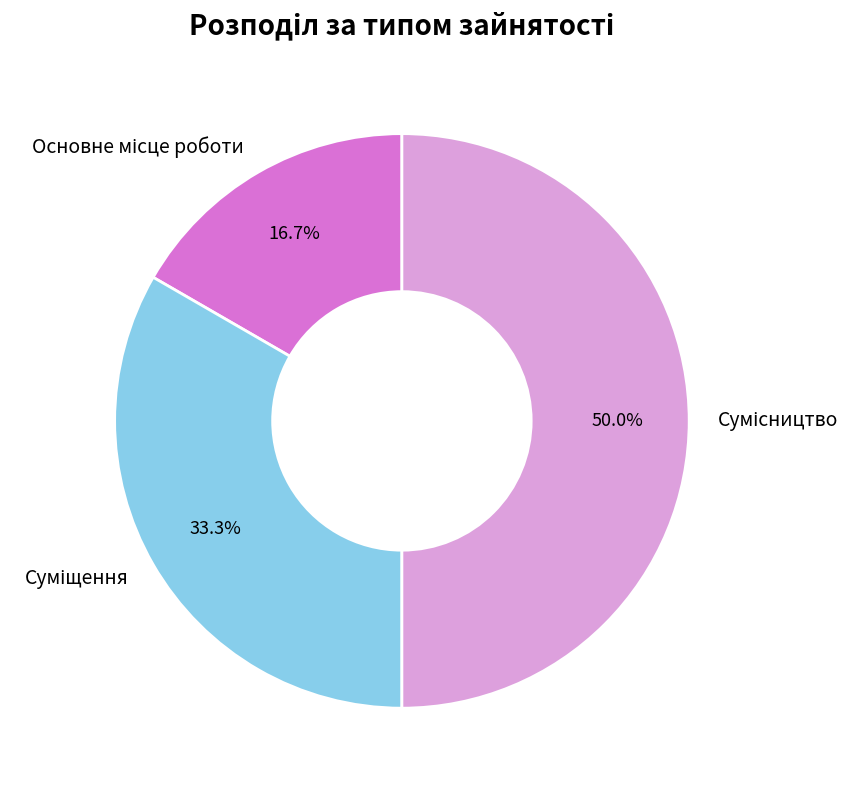

Is the sum of Основне місце роботи and Сумісництво greater than half?

Yes